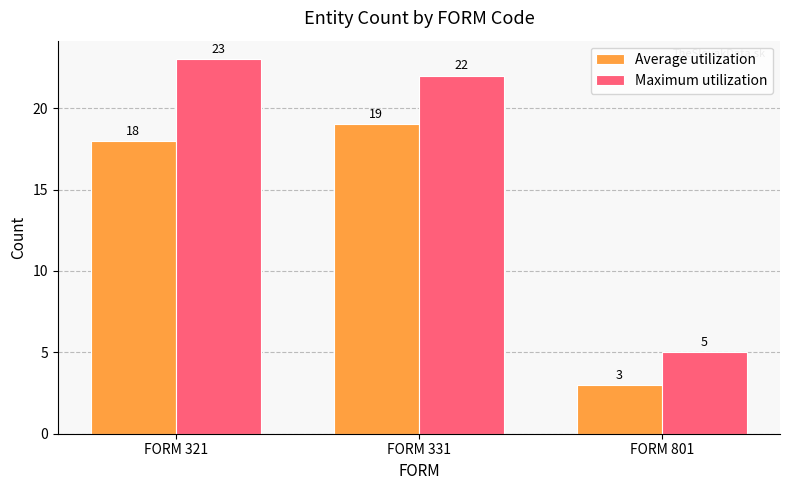

Which category has the lowest value in the Maximum utilization series?

FORM 801